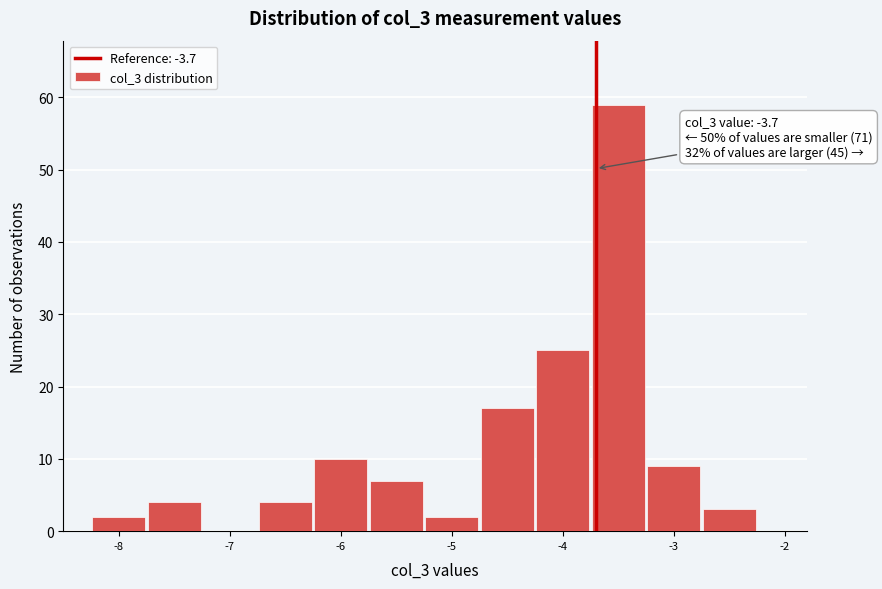

Which range on the x-axis has the tallest bar?

-3.75 to -3.25